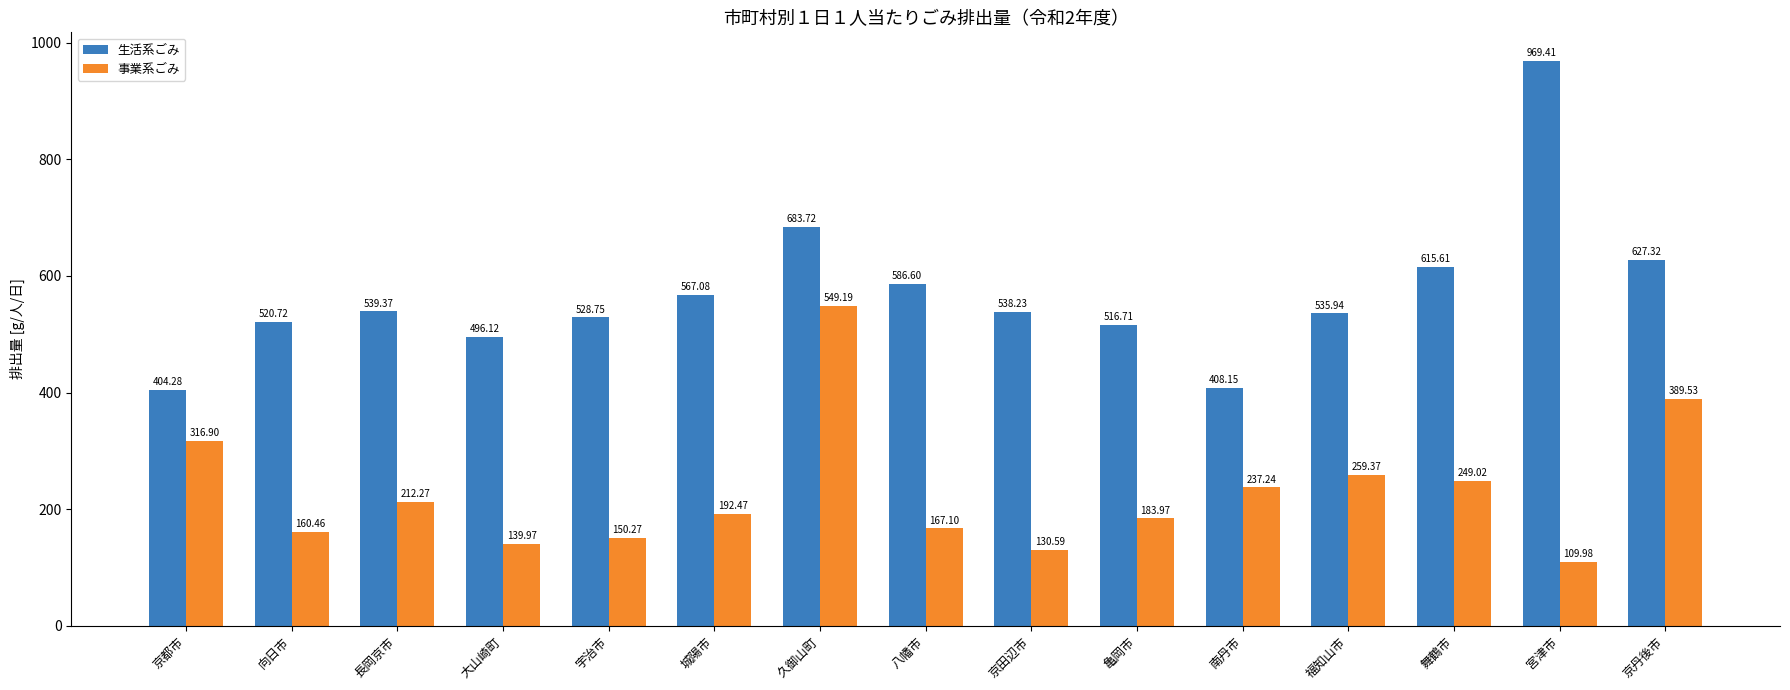

What is the difference between the 生活系ごみ values at 城陽市 and 舞鶴市?

48.5